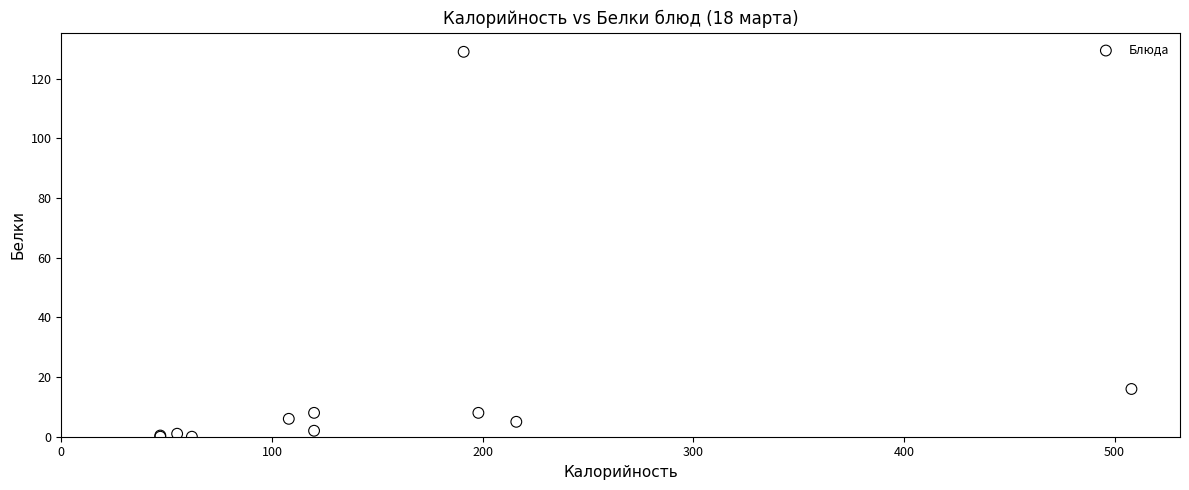

What Y value in the scatter plot is closest to 64?

16.0